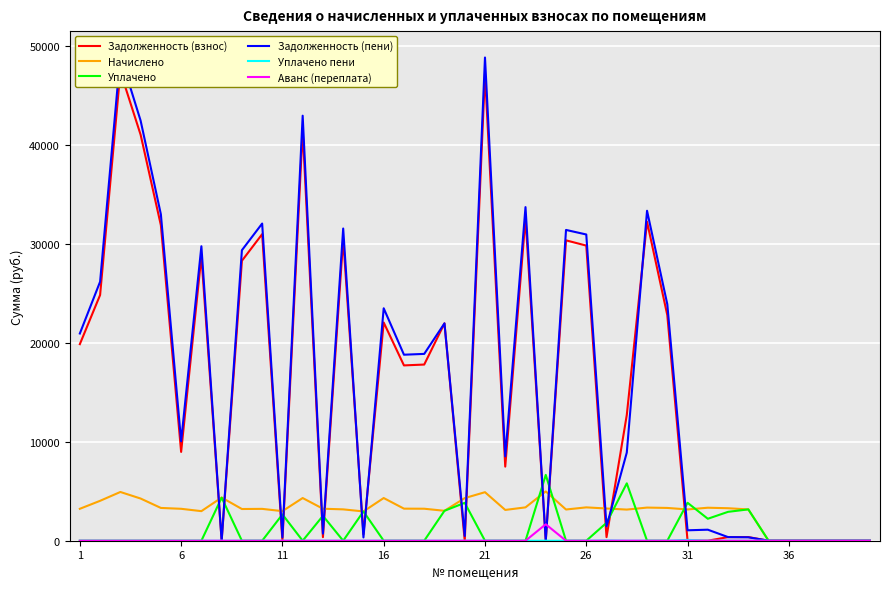

Is the value of Задолженность (пени) at 21 greater than the value of Уплачено пени at 26?

Yes